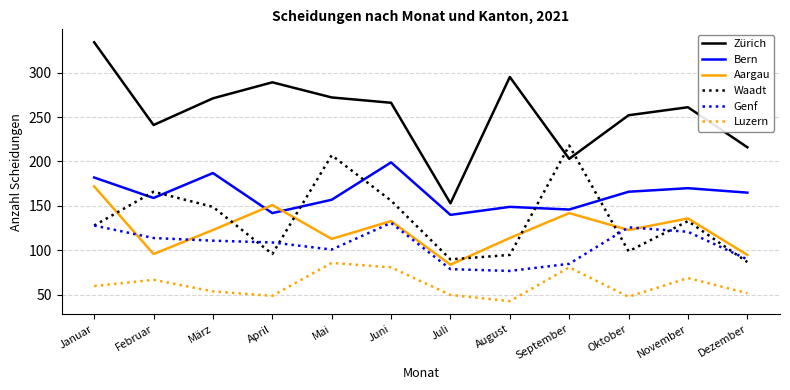

Which series changed the most between März and Dezember?

Waadt